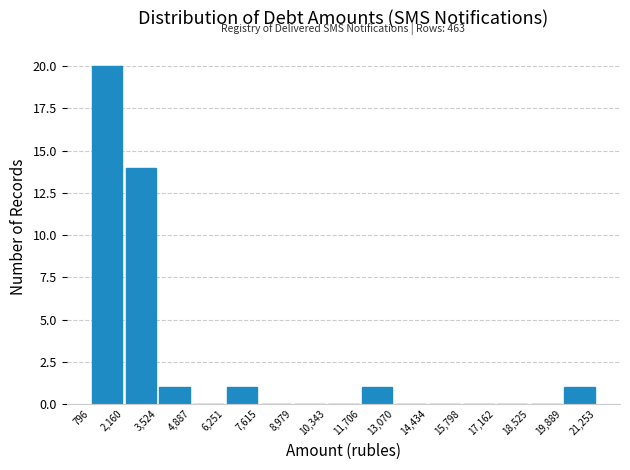

Over which range of the x-axis is the bar tallest?

796 to 2,160